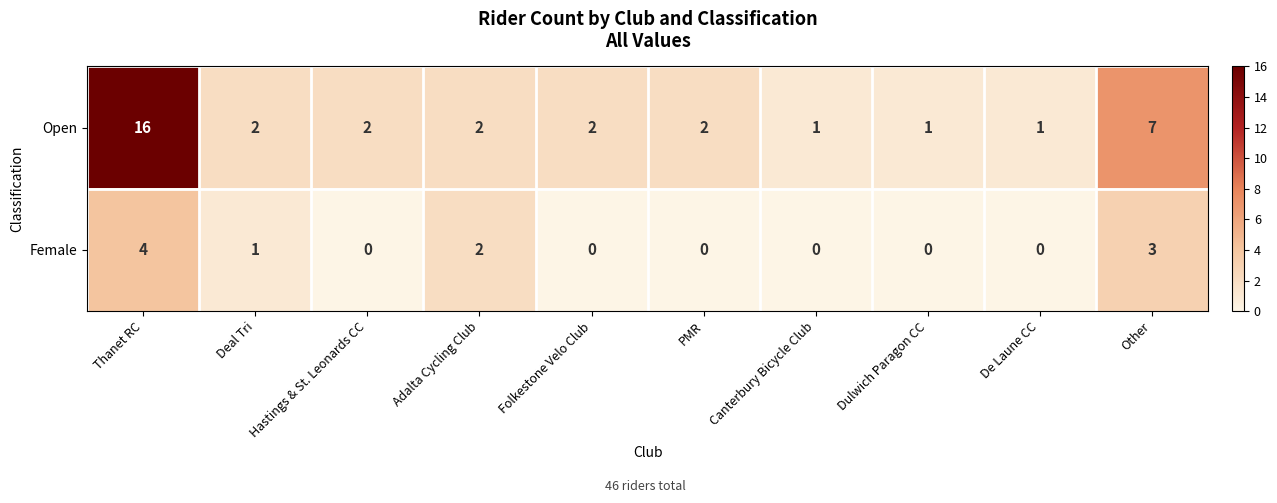

Rank the series at De Laune CC from lowest to highest value.

row_1, row_0